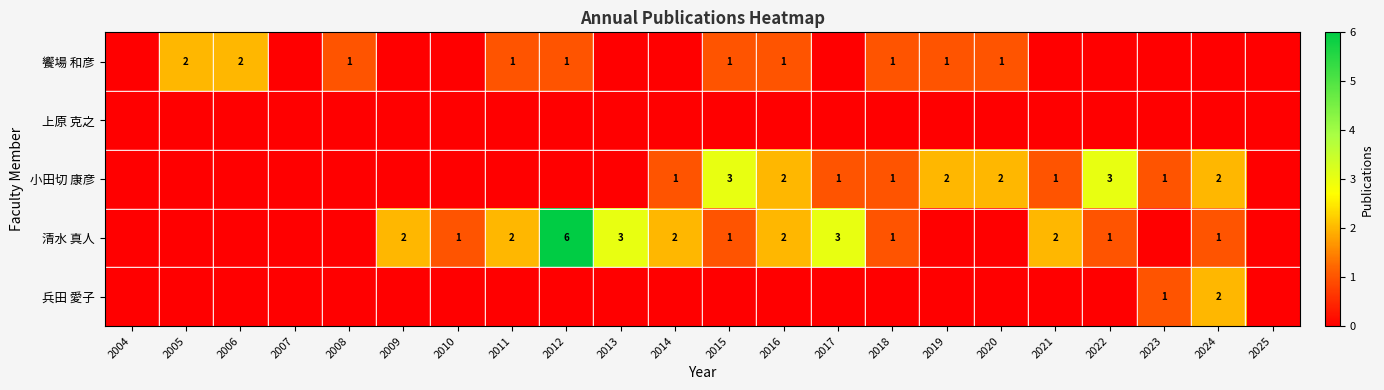

Which label corresponds to the smallest value in the chart?

2004